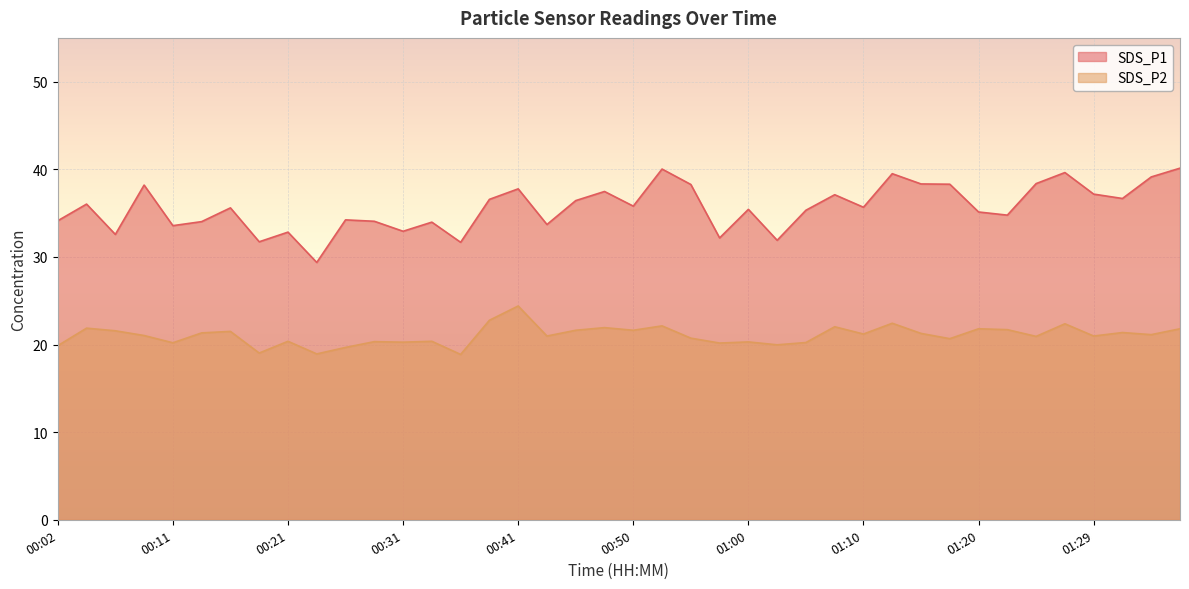

What is the smallest value displayed?

18.9